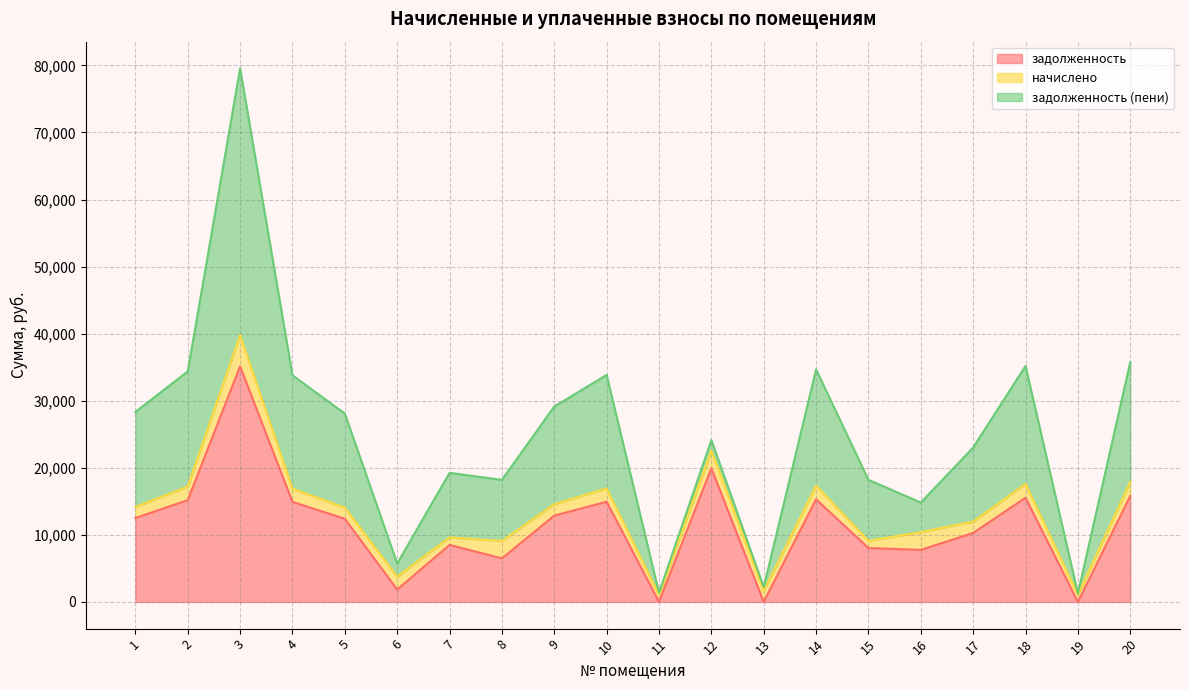

In задолженность, how many points are higher than both neighbors (excluding endpoints)?

6